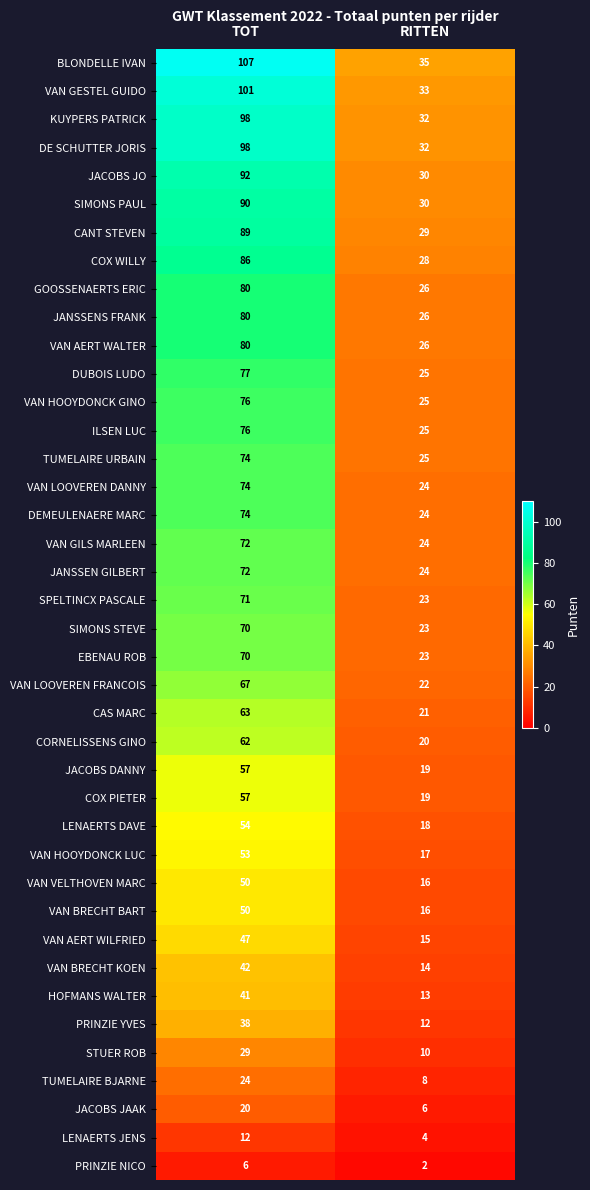

At which category does the chart reach its minimum across all series?

RITTEN